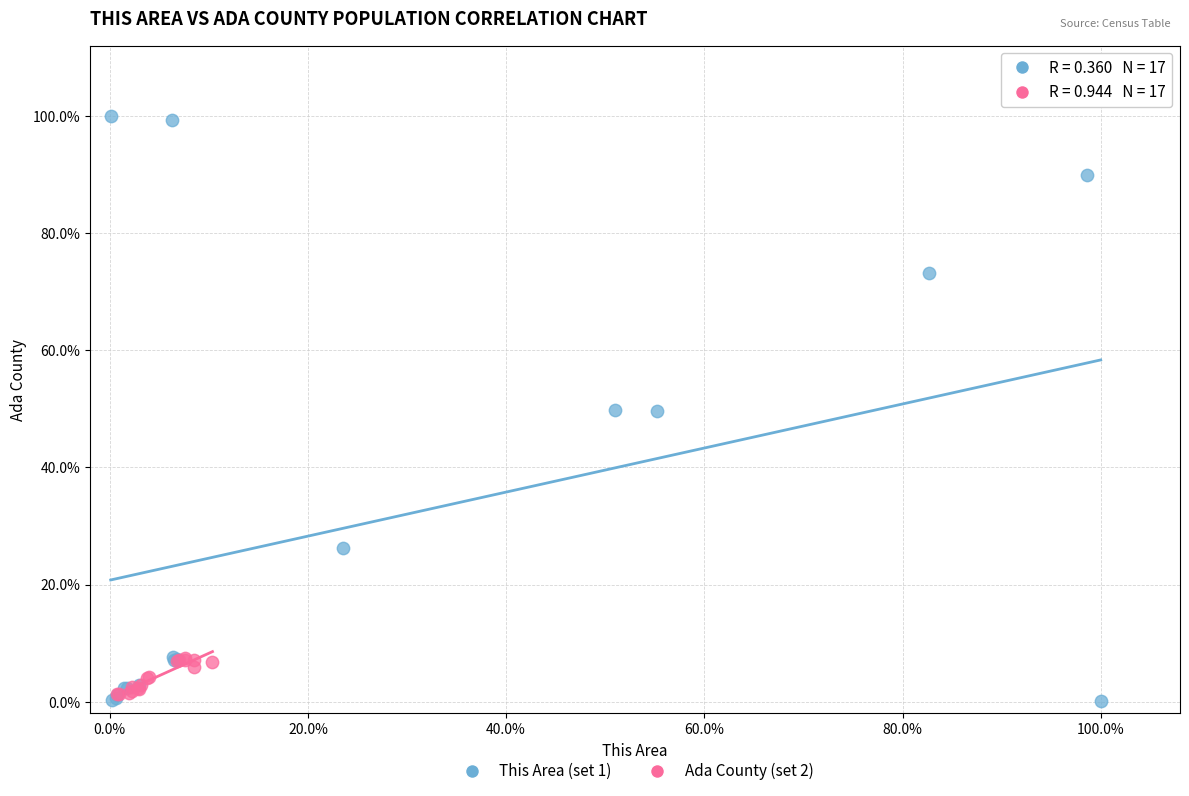

What are all the series names shown in the legend?

This Area (set 1), Ada County (set 2)